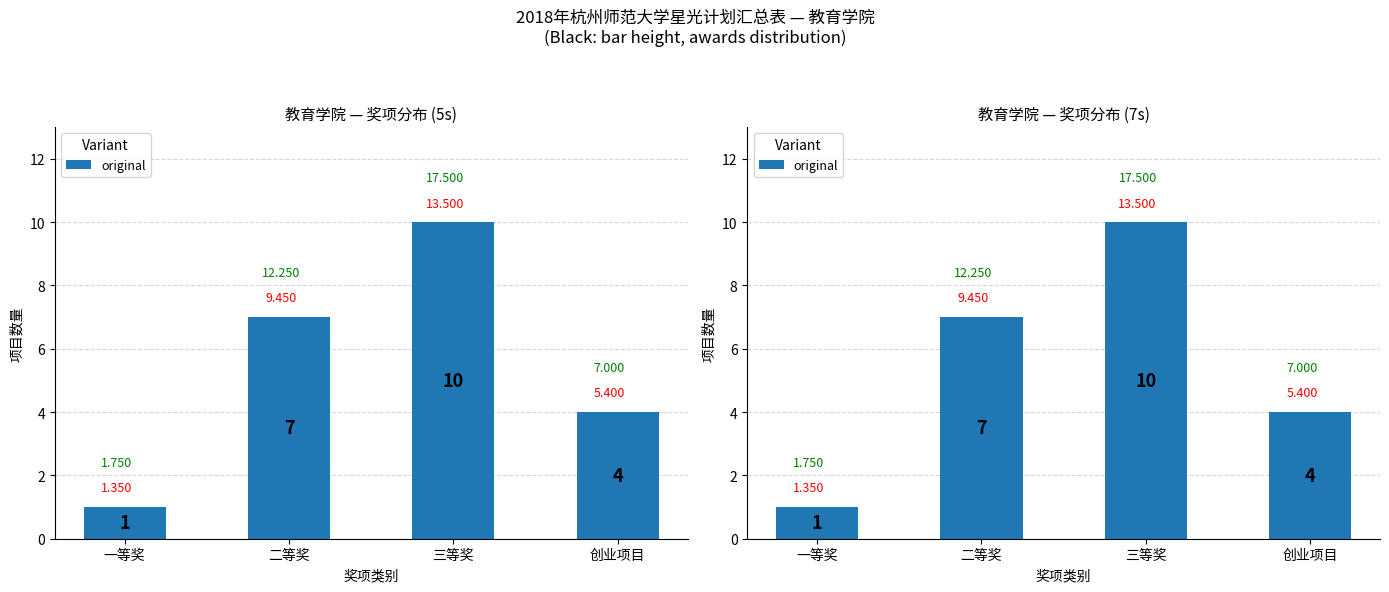

Rank the categories by value from lowest to highest.

一等奖, 创业项目, 二等奖, 三等奖